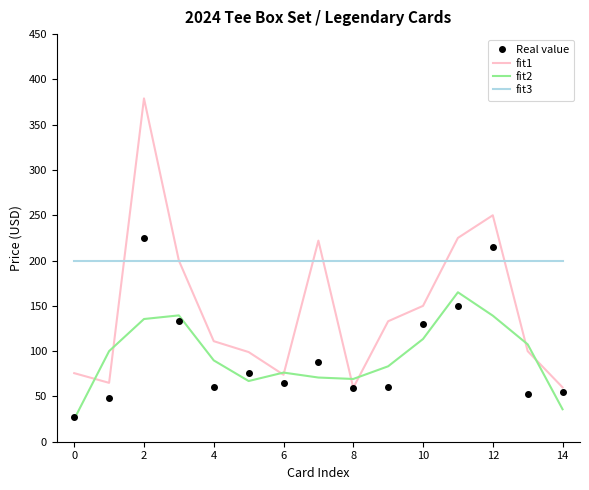

Which series ends up on top after the final intersection of Real value and fit3?

fit3